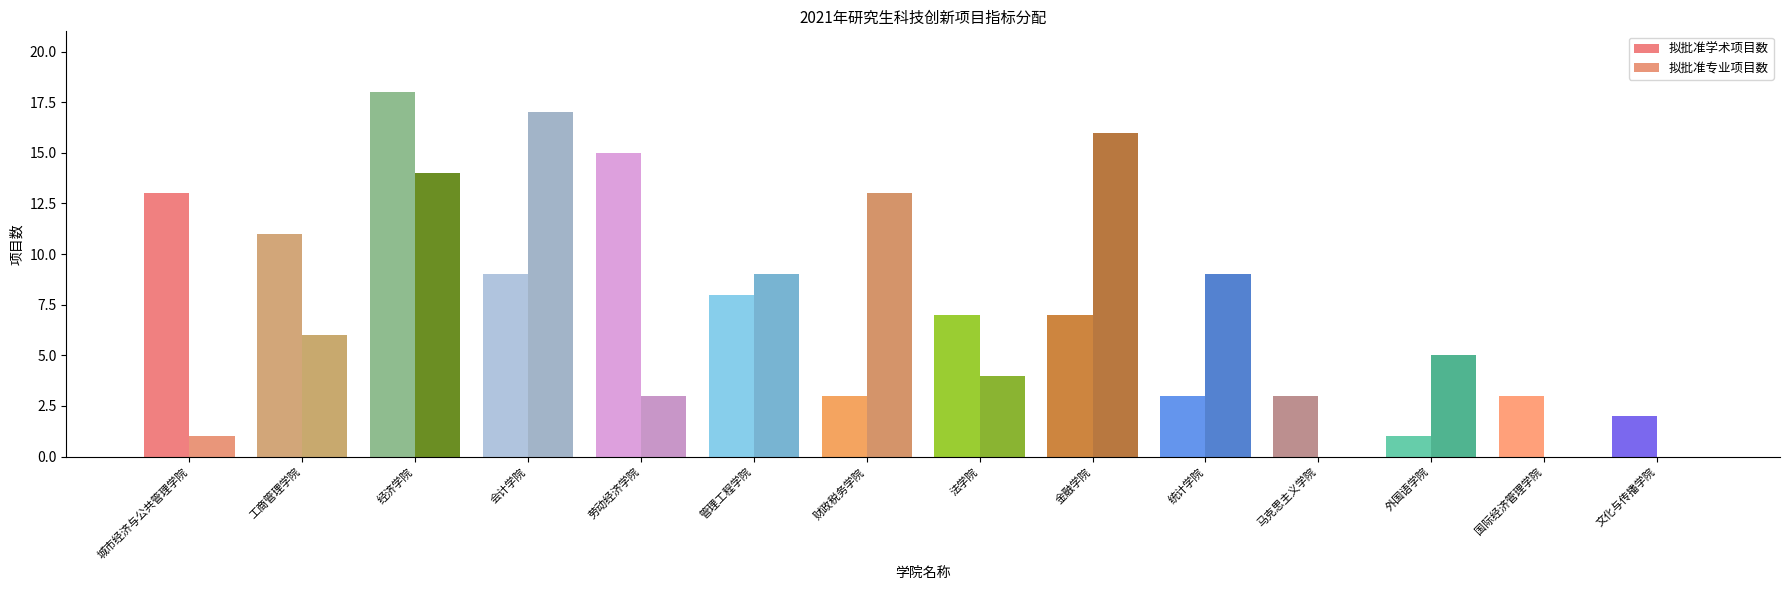

How many groups of bars are there?

14